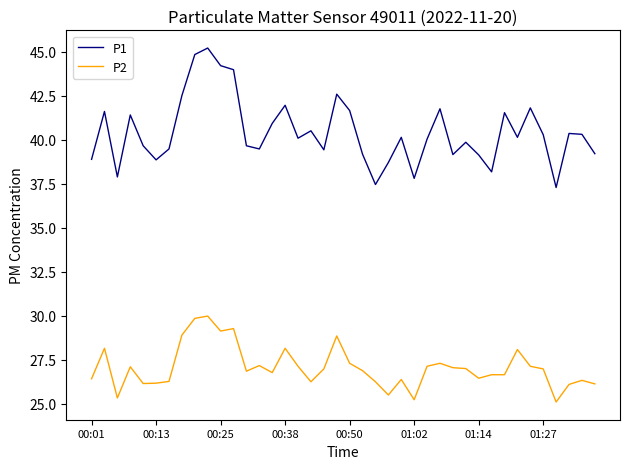

What is the difference between the maximum and minimum values in the P1 series?

7.9